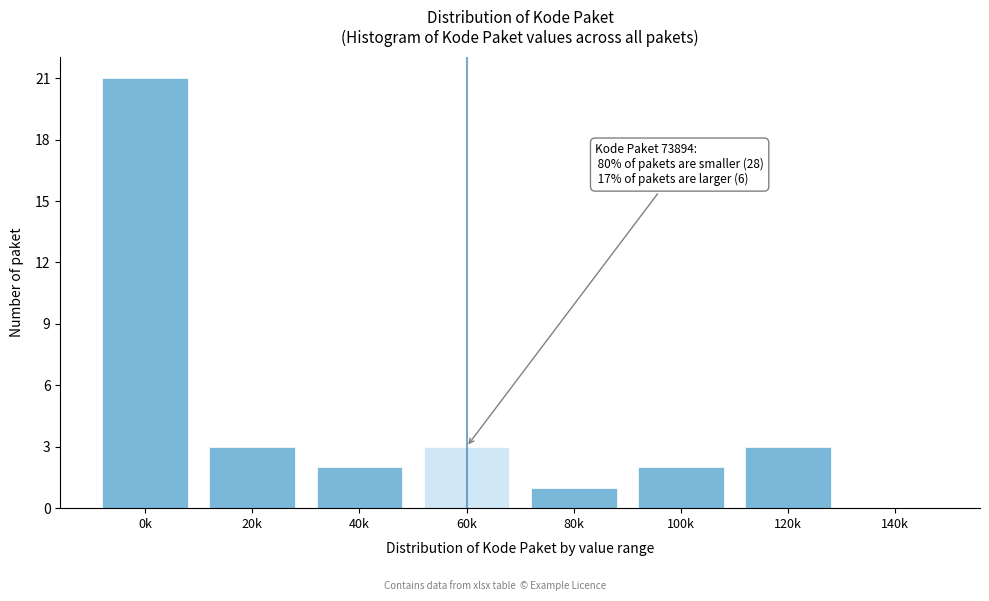

Reading left to right, what are all the values shown in this chart?

0k=21	20k=3	40k=2	60k=3	80k=1	100k=2	120k=3	140k=0